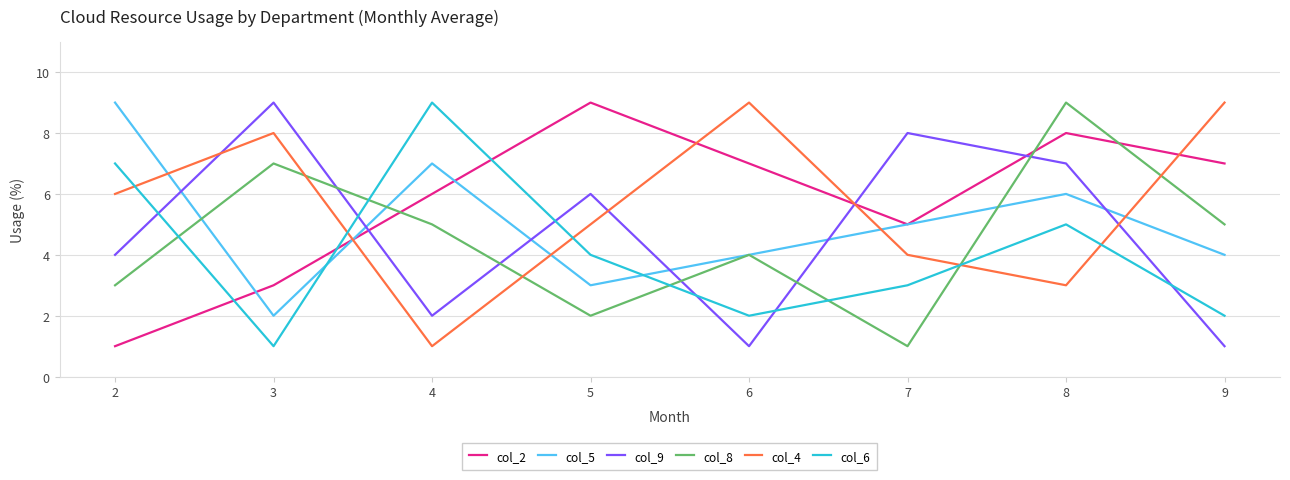

Where does the col_5 series first go above 5?

2